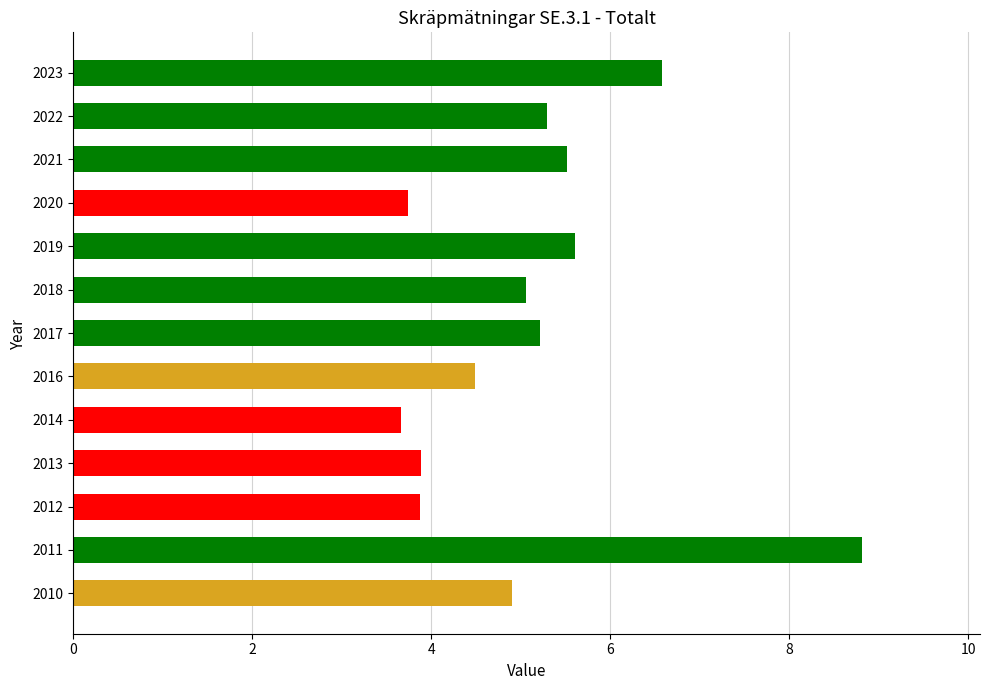

How many bars are there in total?

13